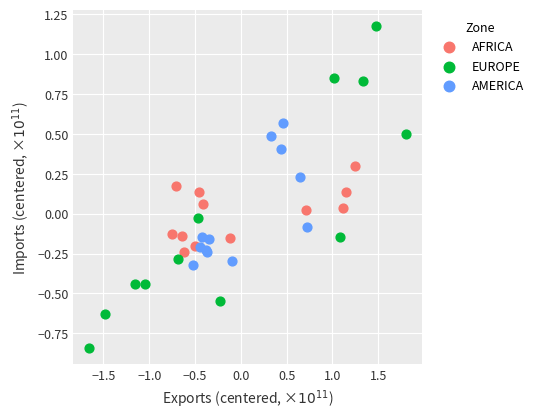

Which series contains the lowest Y value?

EUROPE